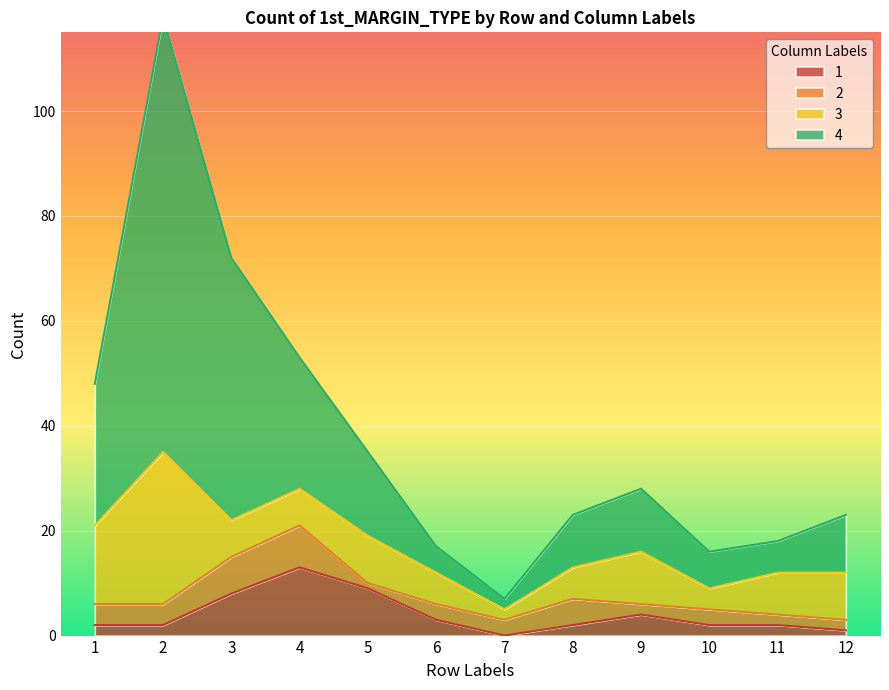

What is the value of the 4 point at the 4th from the left?

53